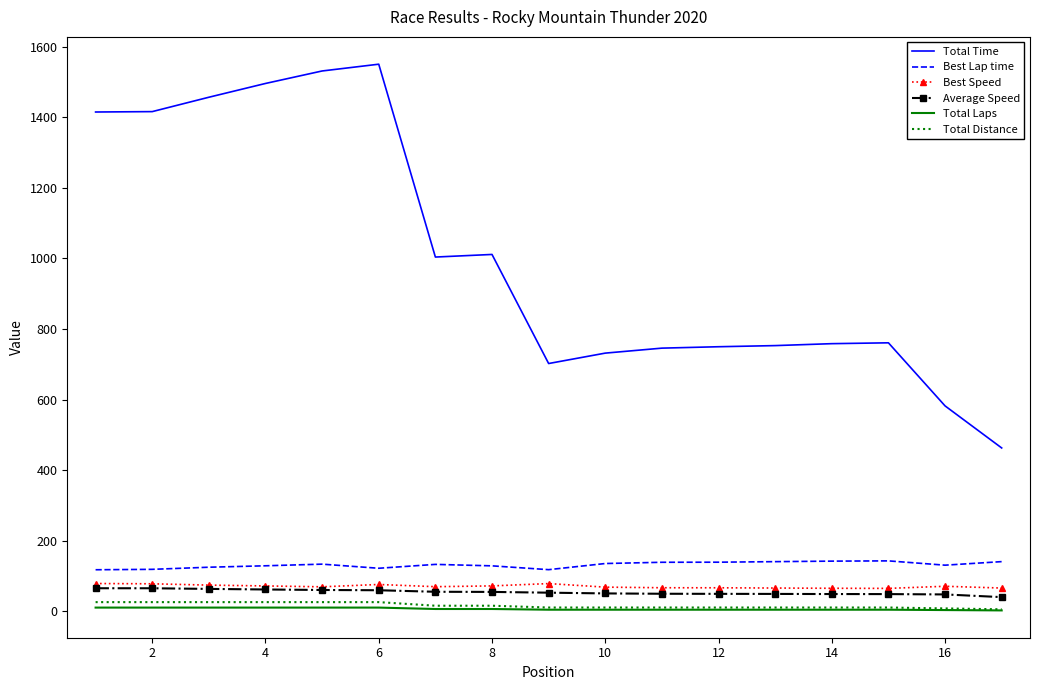

What is the greatest value displayed?

1551.0